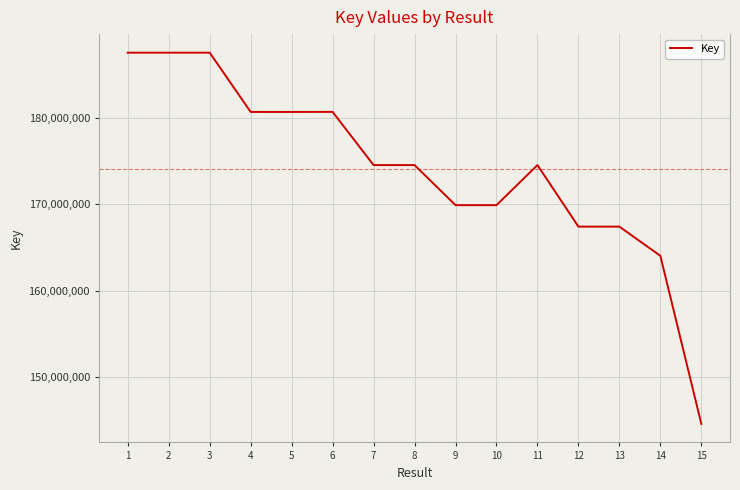

At which category does the chart reach its minimum across all series?

15